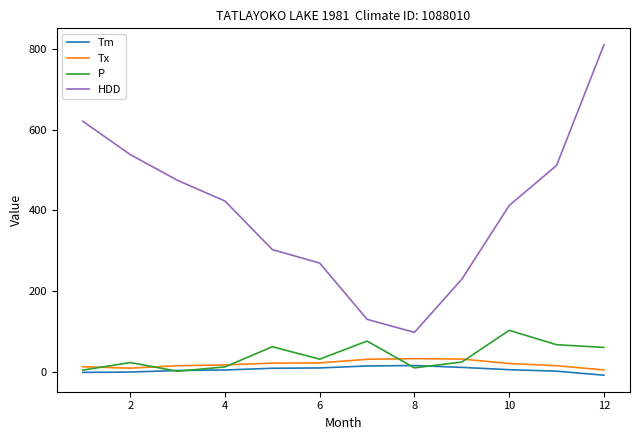

What is the maximum value for Tx?

32.0